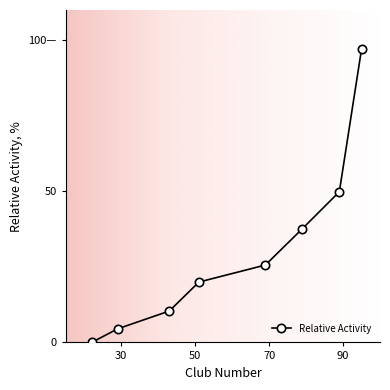

Does the chart have visible grid lines?

No